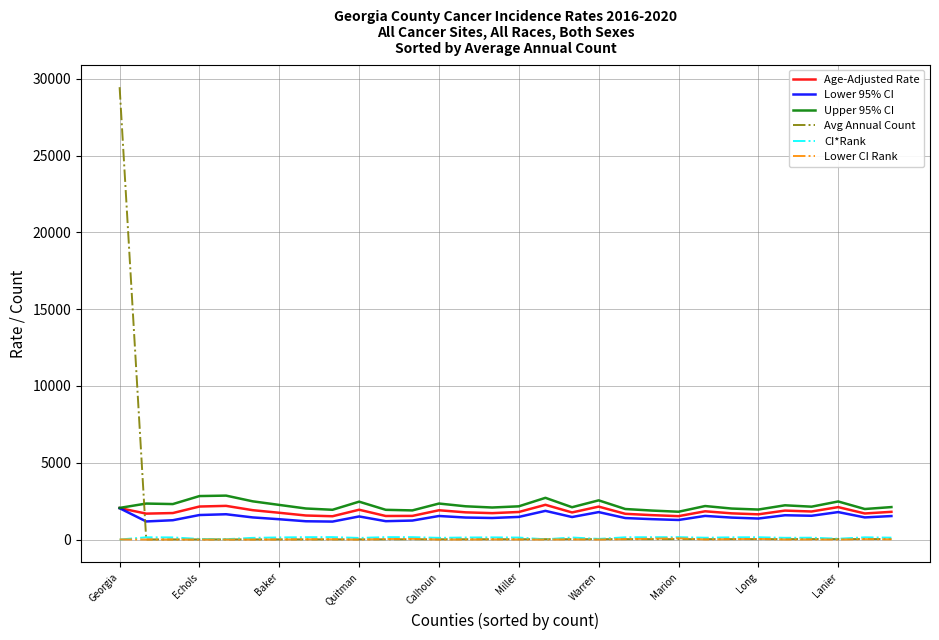

True or false: CI*Rank and Upper 95% CI intersect in this chart.

False